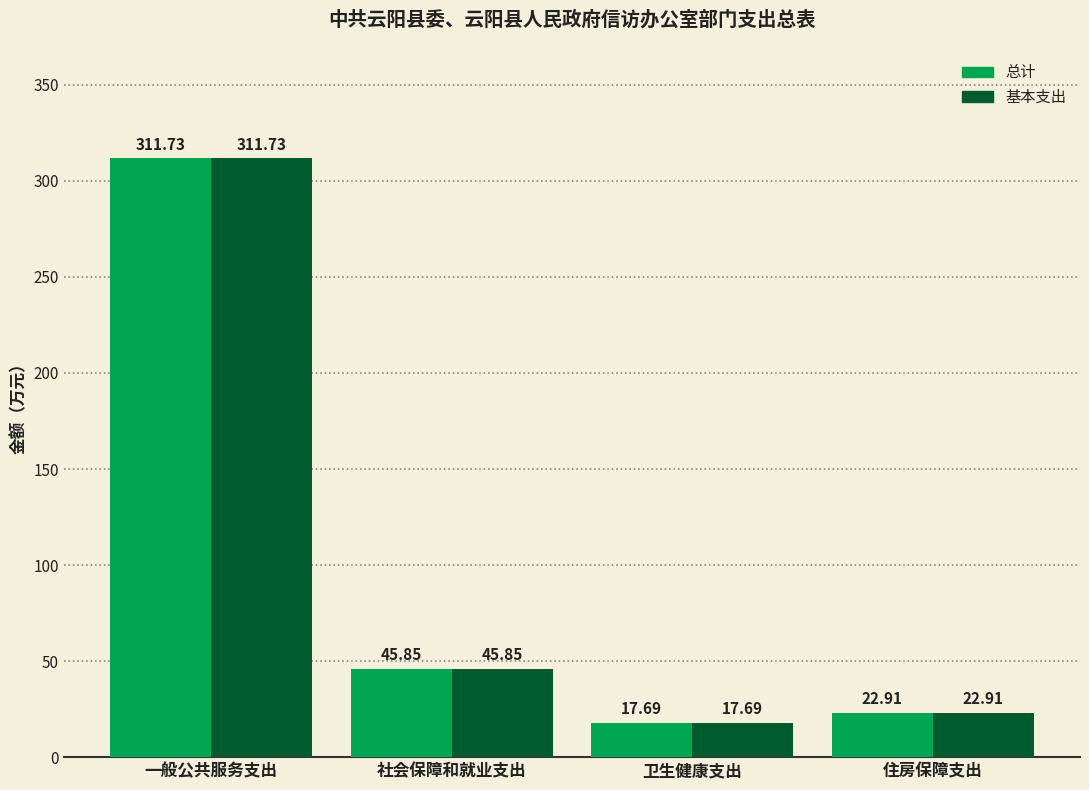

Reading right to left, transcribe all the data shown in this chart.

总计: 住房保障支出=22.9	卫生健康支出=17.7	社会保障和就业支出=45.9	一般公共服务支出=311.7
基本支出: 住房保障支出=22.9	卫生健康支出=17.7	社会保障和就业支出=45.9	一般公共服务支出=311.7